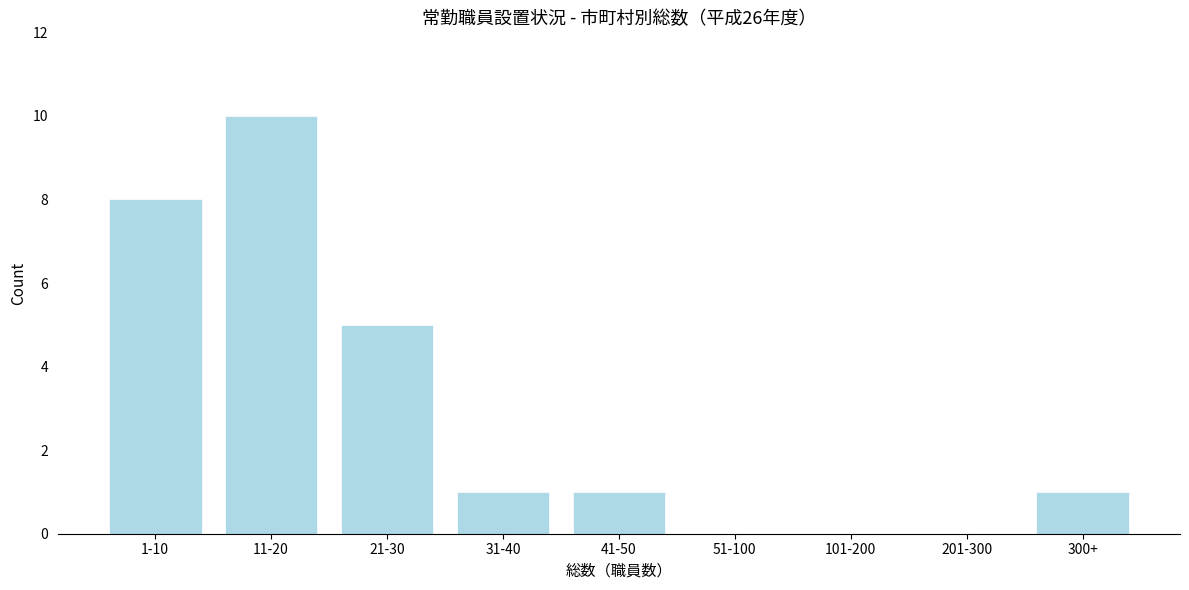

Reading left to right, extract all data points from this chart.

1-10=8	11-20=10	21-30=5	31-40=1	41-50=1	51-100=0	101-200=0	201-300=0	300+=1